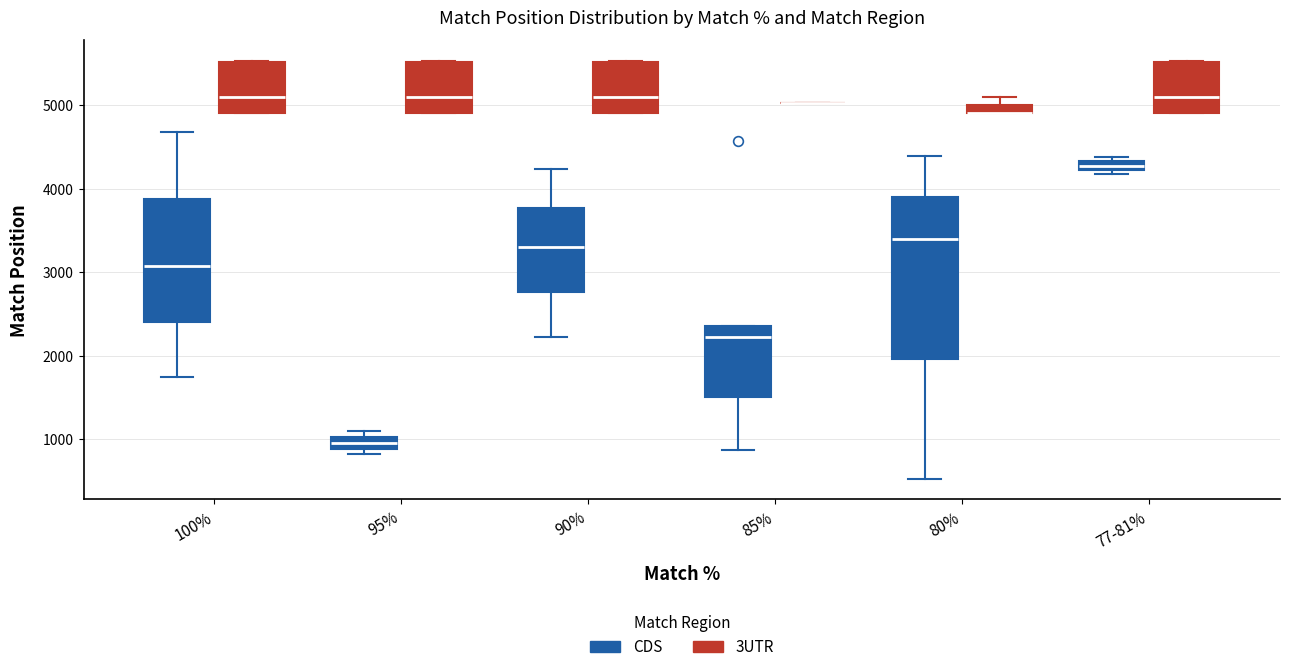

Where is the lower edge of the box for 100% (3UTR) on the y-axis? The values are not printed on the chart, so give them approximately, as read against the axis.

4900